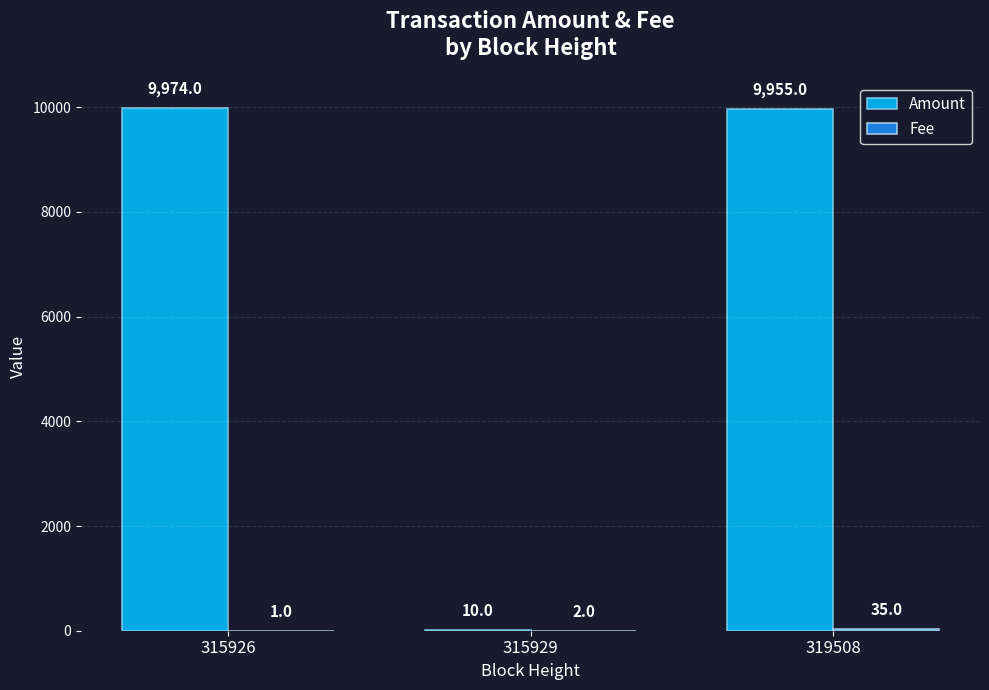

What is the spread (max minus min) of values at 315926?

9973